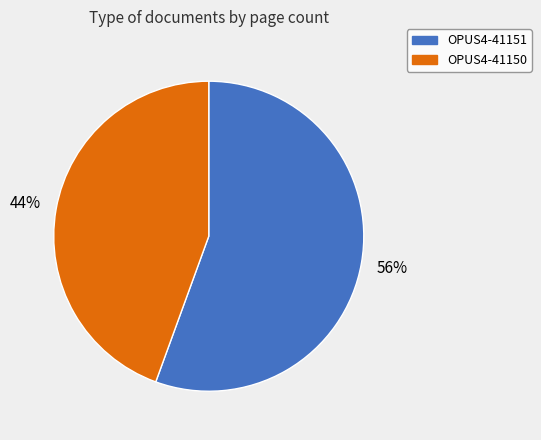

The OPUS4-41150 slice represents 39% of the pie. True or false?

False